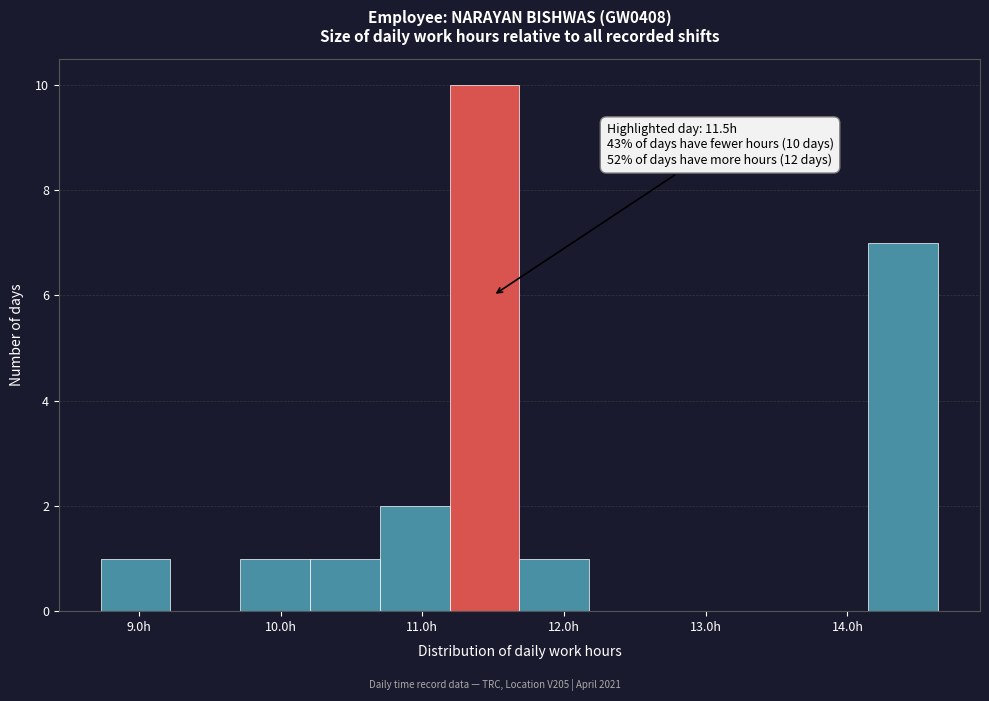

Which range on the x-axis has the tallest bar?

11.2 to 11.7